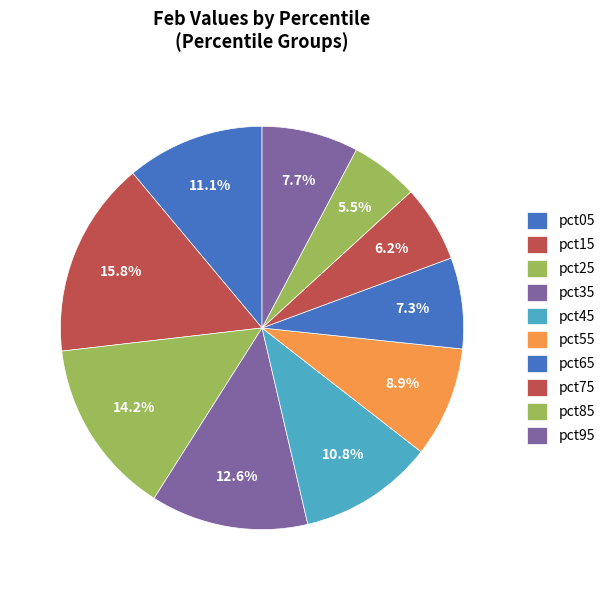

Is it true that pct45 is 11% of the pie?

True